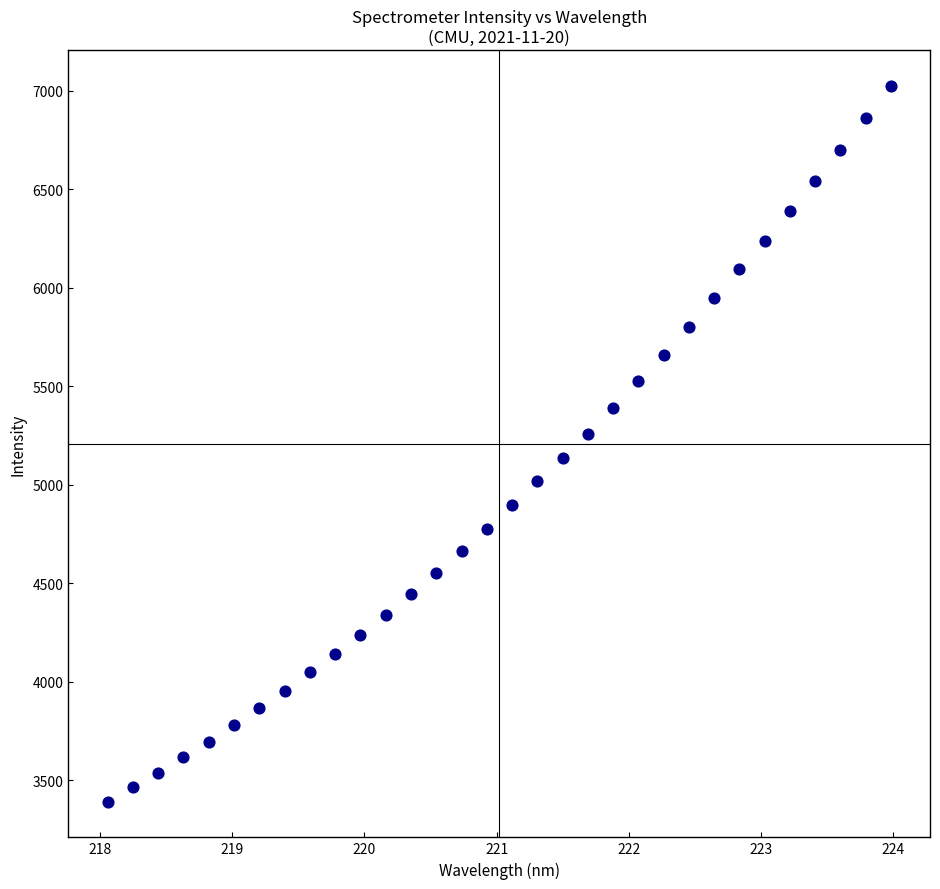

What is the range of X values (max minus min)?

5.9